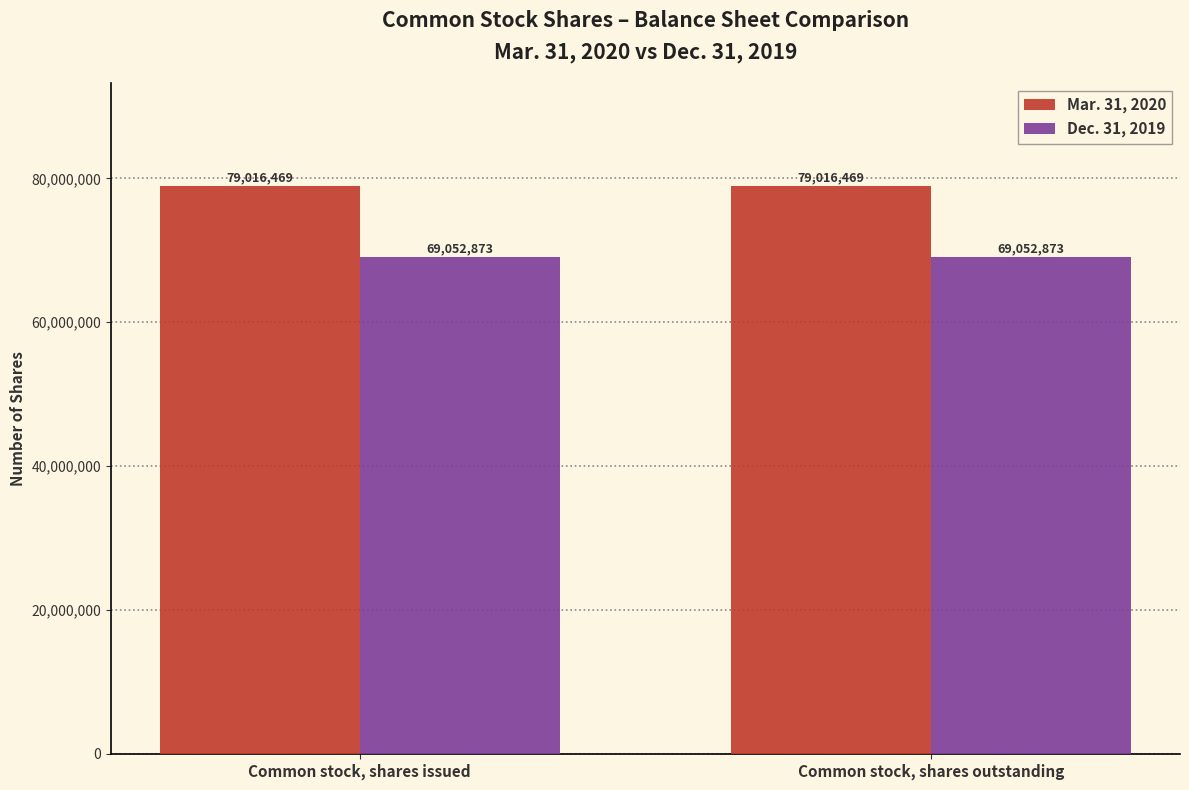

Count the number of categories in the chart.

2